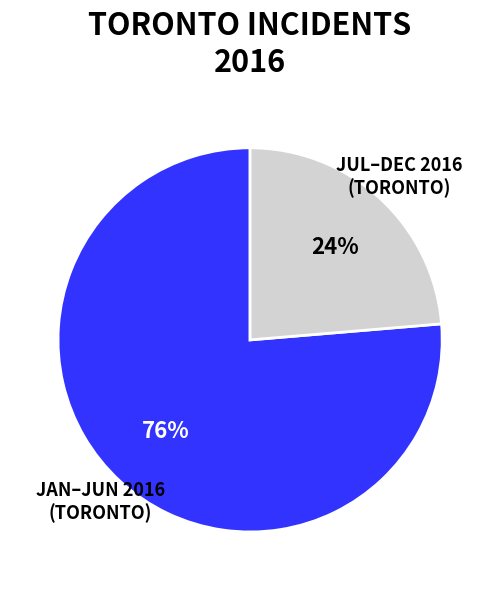

Is JUL–DEC 2016 the majority of the pie?

No